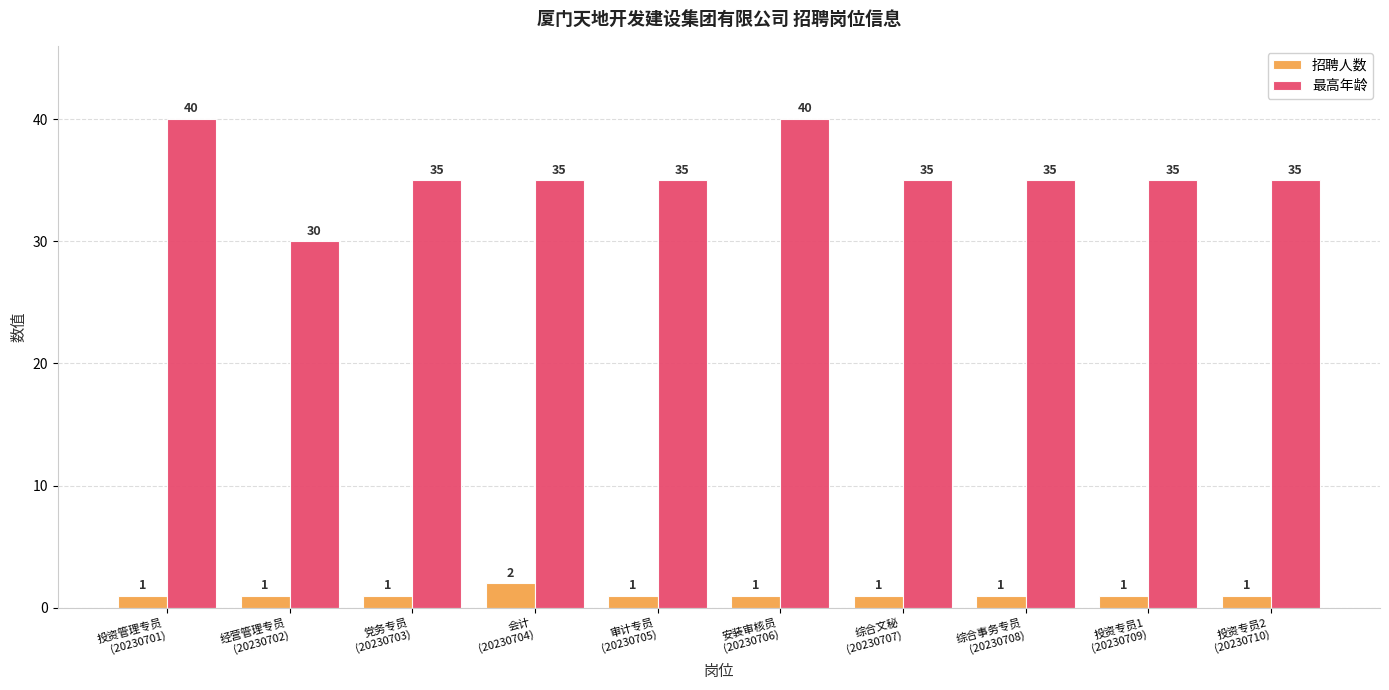

The 最高年龄 series shows 63 at 投资专员2
(20230710). True or false?

False